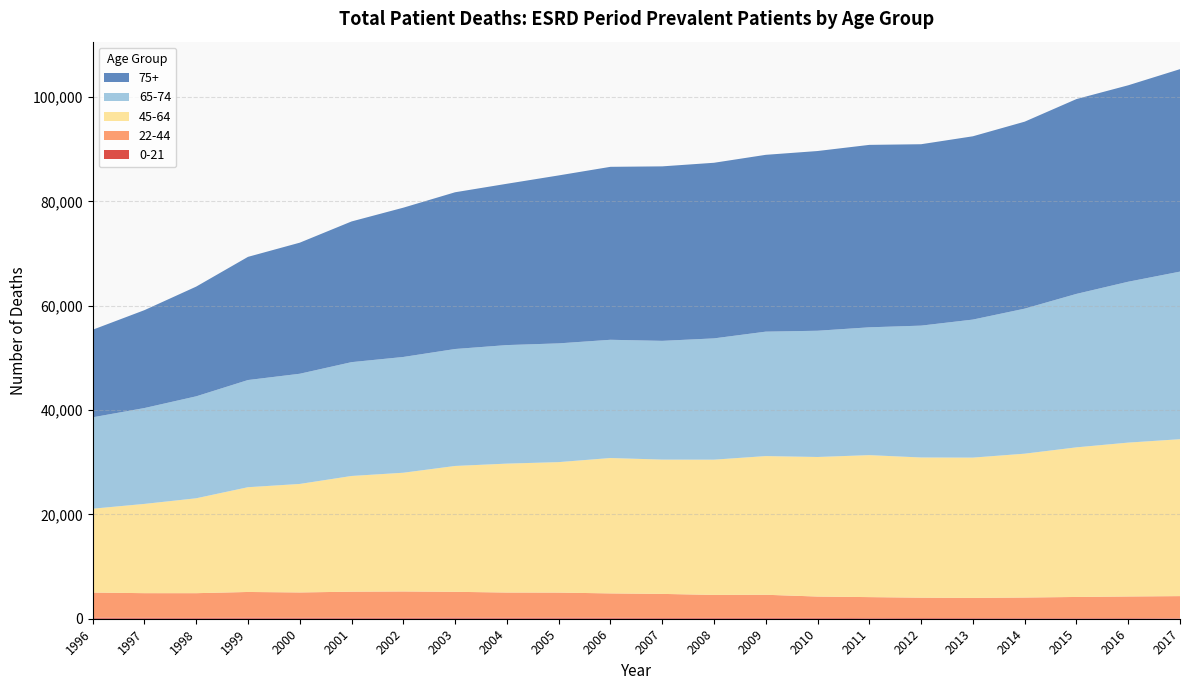

Reading left to right, extract all data points from this chart.

0-21: 1996=190	1997=177	1998=161	1999=198	2000=180	2001=190	2002=166	2003=213	2004=187	2005=203	2006=182	2007=152	2008=165	2009=164	2010=166	2011=126	2012=138	2013=127	2014=118	2015=116	2016=124	2017=89
22-44: 1996=4829	1997=4725	1998=4738	1999=4932	2000=4859	2001=4995	2002=5062	2003=4946	2004=4835	2005=4808	2006=4674	2007=4608	2008=4402	2009=4431	2010=4088	2011=4018	2012=3900	2013=3865	2014=3947	2015=4058	2016=4142	2017=4247
45-64: 1996=16072	1997=17108	1998=18191	1999=20082	2000=20798	2001=22180	2002=22759	2003=24126	2004=24712	2005=25010	2006=25952	2007=25744	2008=25925	2009=26584	2010=26751	2011=27216	2012=26872	2013=26894	2014=27573	2015=28679	2016=29496	2017=30079
65-74: 1996=17521	1997=18379	1998=19545	1999=20545	2000=21124	2001=21821	2002=22192	2003=22420	2004=22724	2005=22763	2006=22665	2007=22764	2008=23249	2009=23854	2010=24200	2011=24503	2012=25277	2013=26461	2014=27802	2015=29417	2016=30840	2017=32125
75+: 1996=16783	1997=18763	1998=21032	1999=23611	2000=25126	2001=26969	2002=28616	2003=30046	2004=30921	2005=32194	2006=33154	2007=33447	2008=33662	2009=33894	2010=34451	2011=34971	2012=34772	2013=35134	2014=35842	2015=37344	2016=37655	2017=38811